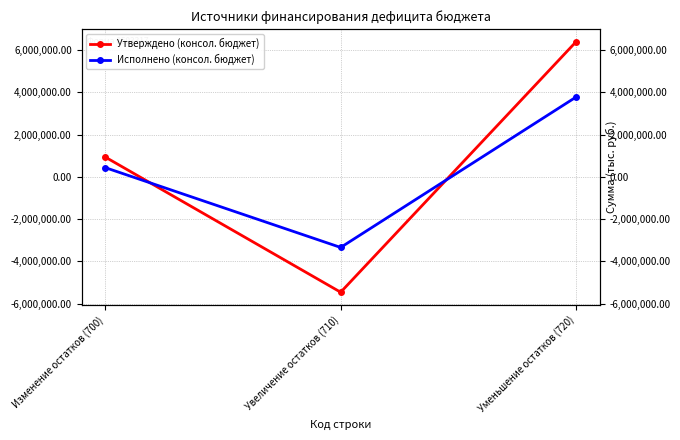

Is the value of Исполнено (консол. бюджет) at Увеличение остатков (710) greater than the value of Утверждено (консол. бюджет) at Увеличение остатков (710)?

Yes